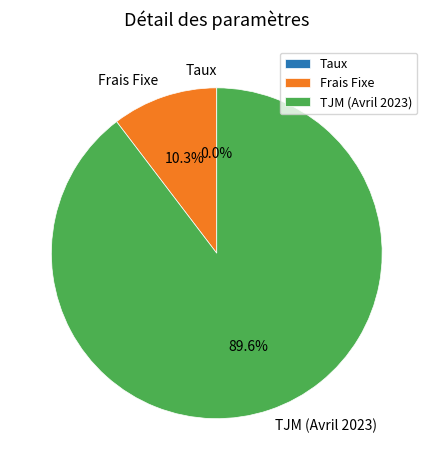

Is TJM (Avril 2023) the majority of the pie?

Yes